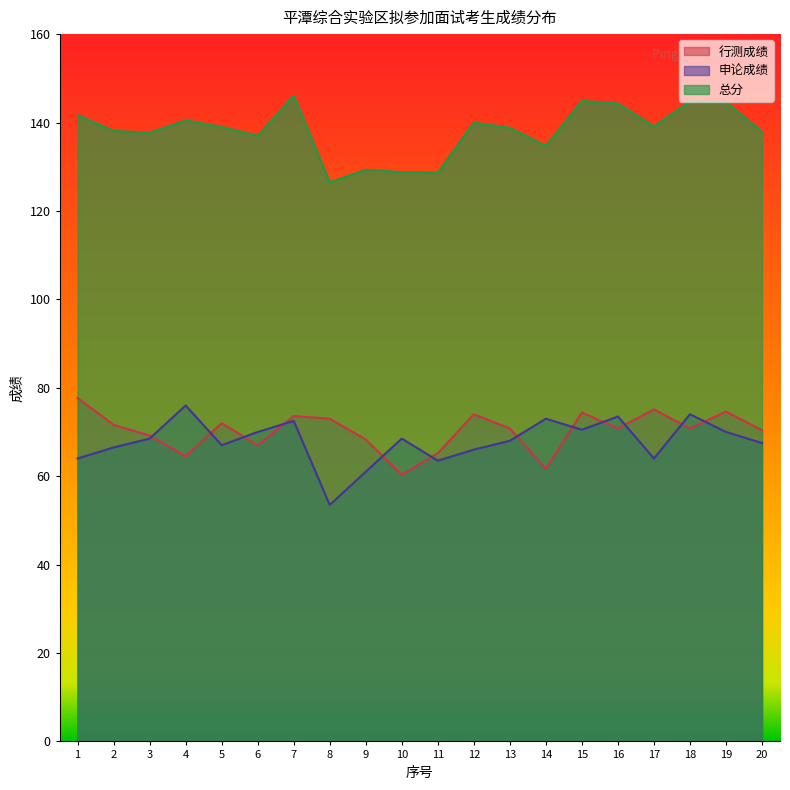

Where is the first local minimum for 总分?

3